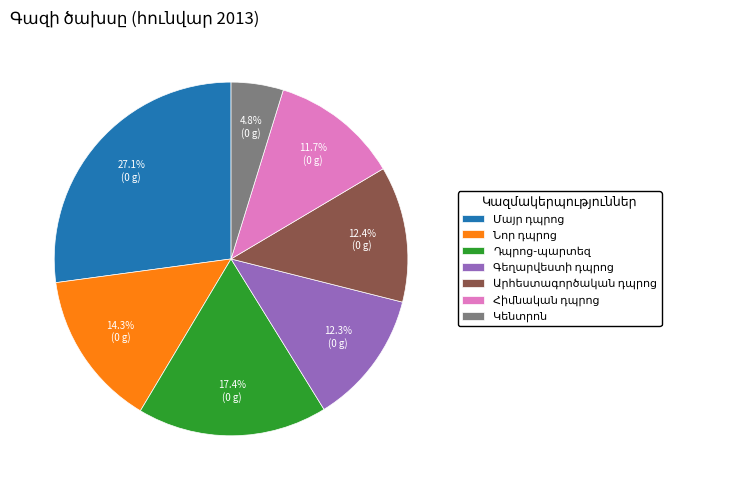

What is the total percentage of Կենտրոն and Արհեստագործական դպրոց?

17.2%